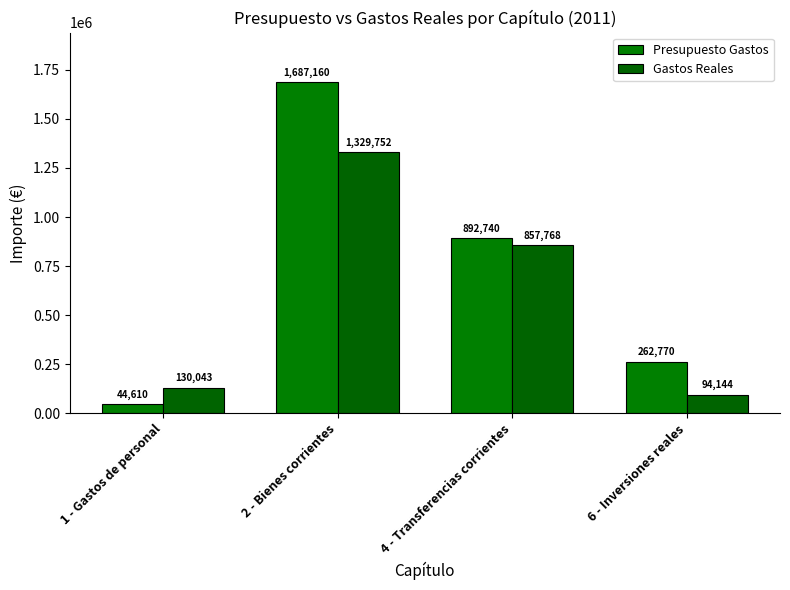

Rank the series at 4 - Transferencias corrientes from highest to lowest value.

Presupuesto Gastos, Gastos Reales